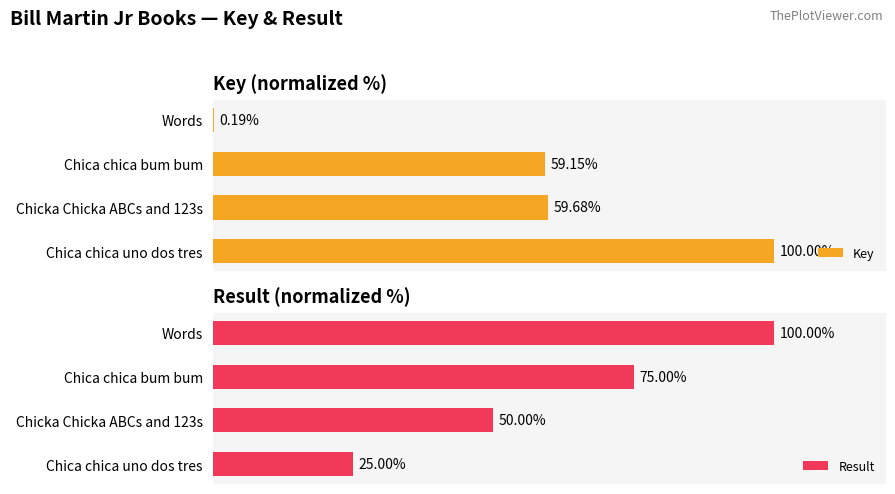

How many distinct data groups are displayed?

2